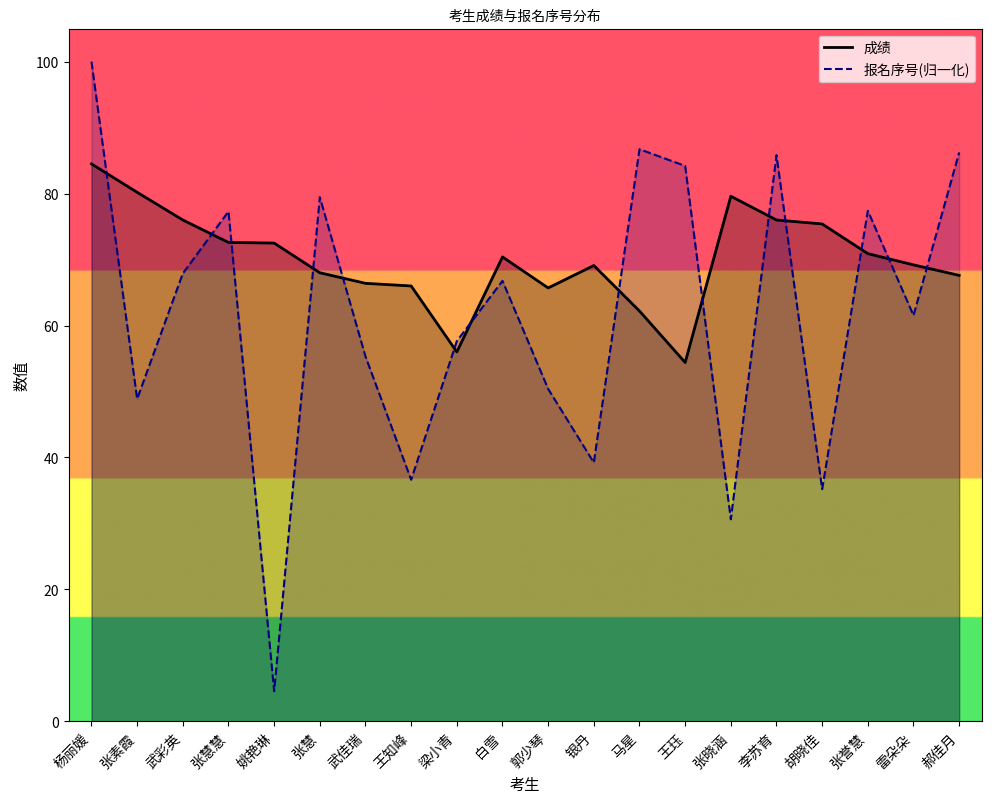

Where does the 报名序号(归一化) series first go above 66?

杨丽媛